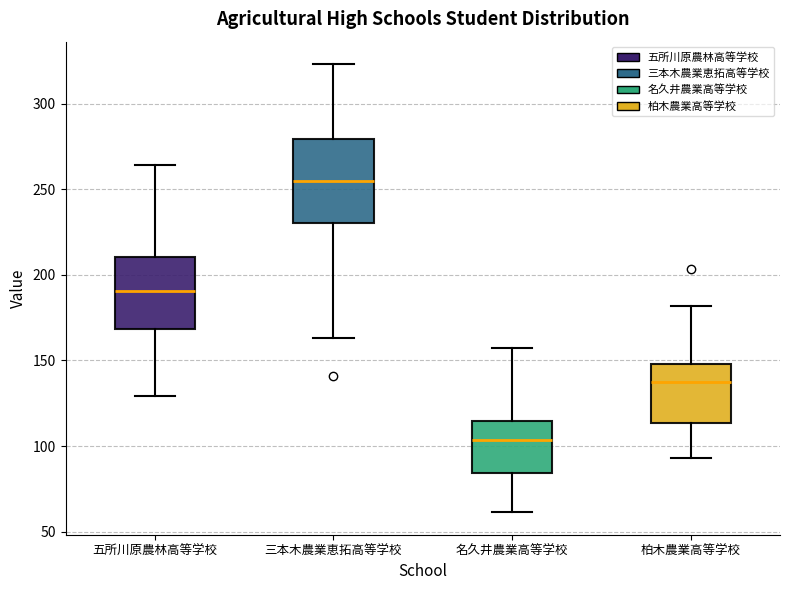

Reading left to right, transcribe this box plot: for each box, give where its median line is, the range the box spans, and where its two whiskers end, as read against the y-axis. The values are not printed on the chart, so give them approximately, as read against the axis.

五所川原農林高等学校: median 190, box 170 to 210, whiskers 130 to 265
三本木農業恵拓高等学校: median 255, box 230 to 280, whiskers 165 to 325
名久井農業高等学校: median 105, box 85 to 115, whiskers 60 to 155
柏木農業高等学校: median 140, box 115 to 150, whiskers 95 to 180